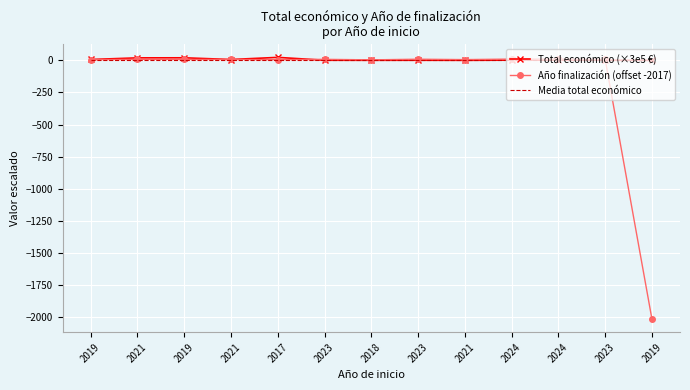

What are all the series names shown in the legend?

Total económico (×3e5 €), Año finalización (offset -2017), Media total económico